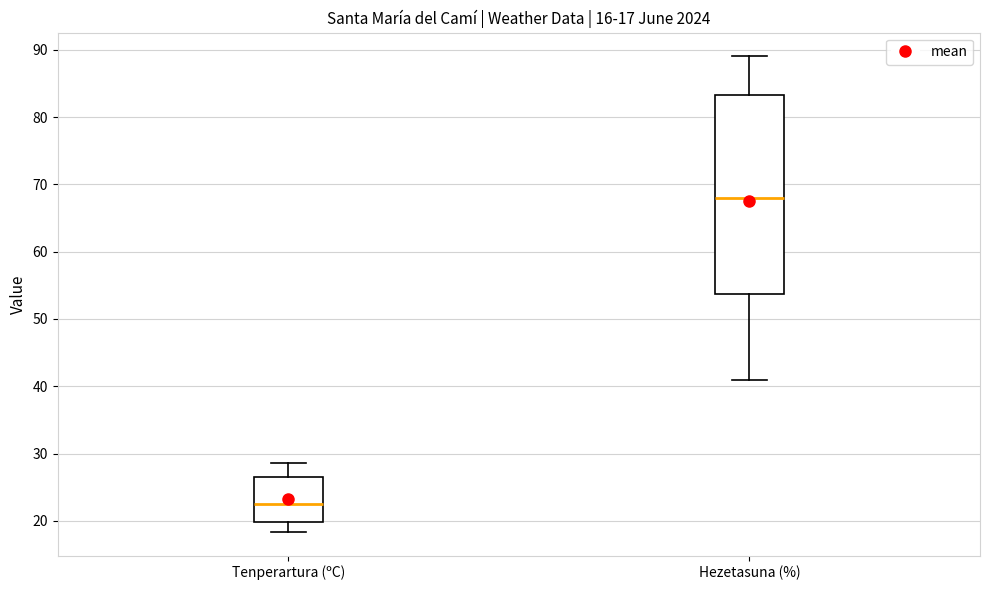

Which box is the tallest, from its lower edge to its upper edge?

Hezetasuna (%)